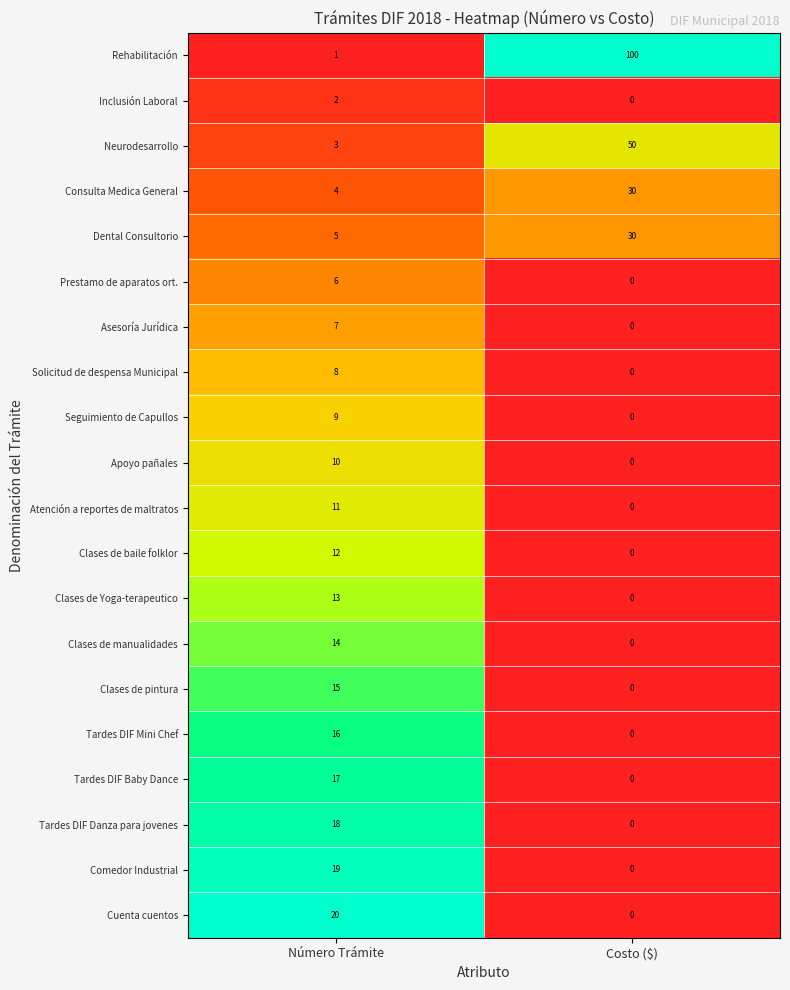

How many values in the Inclusión Laboral series are below 2?

1